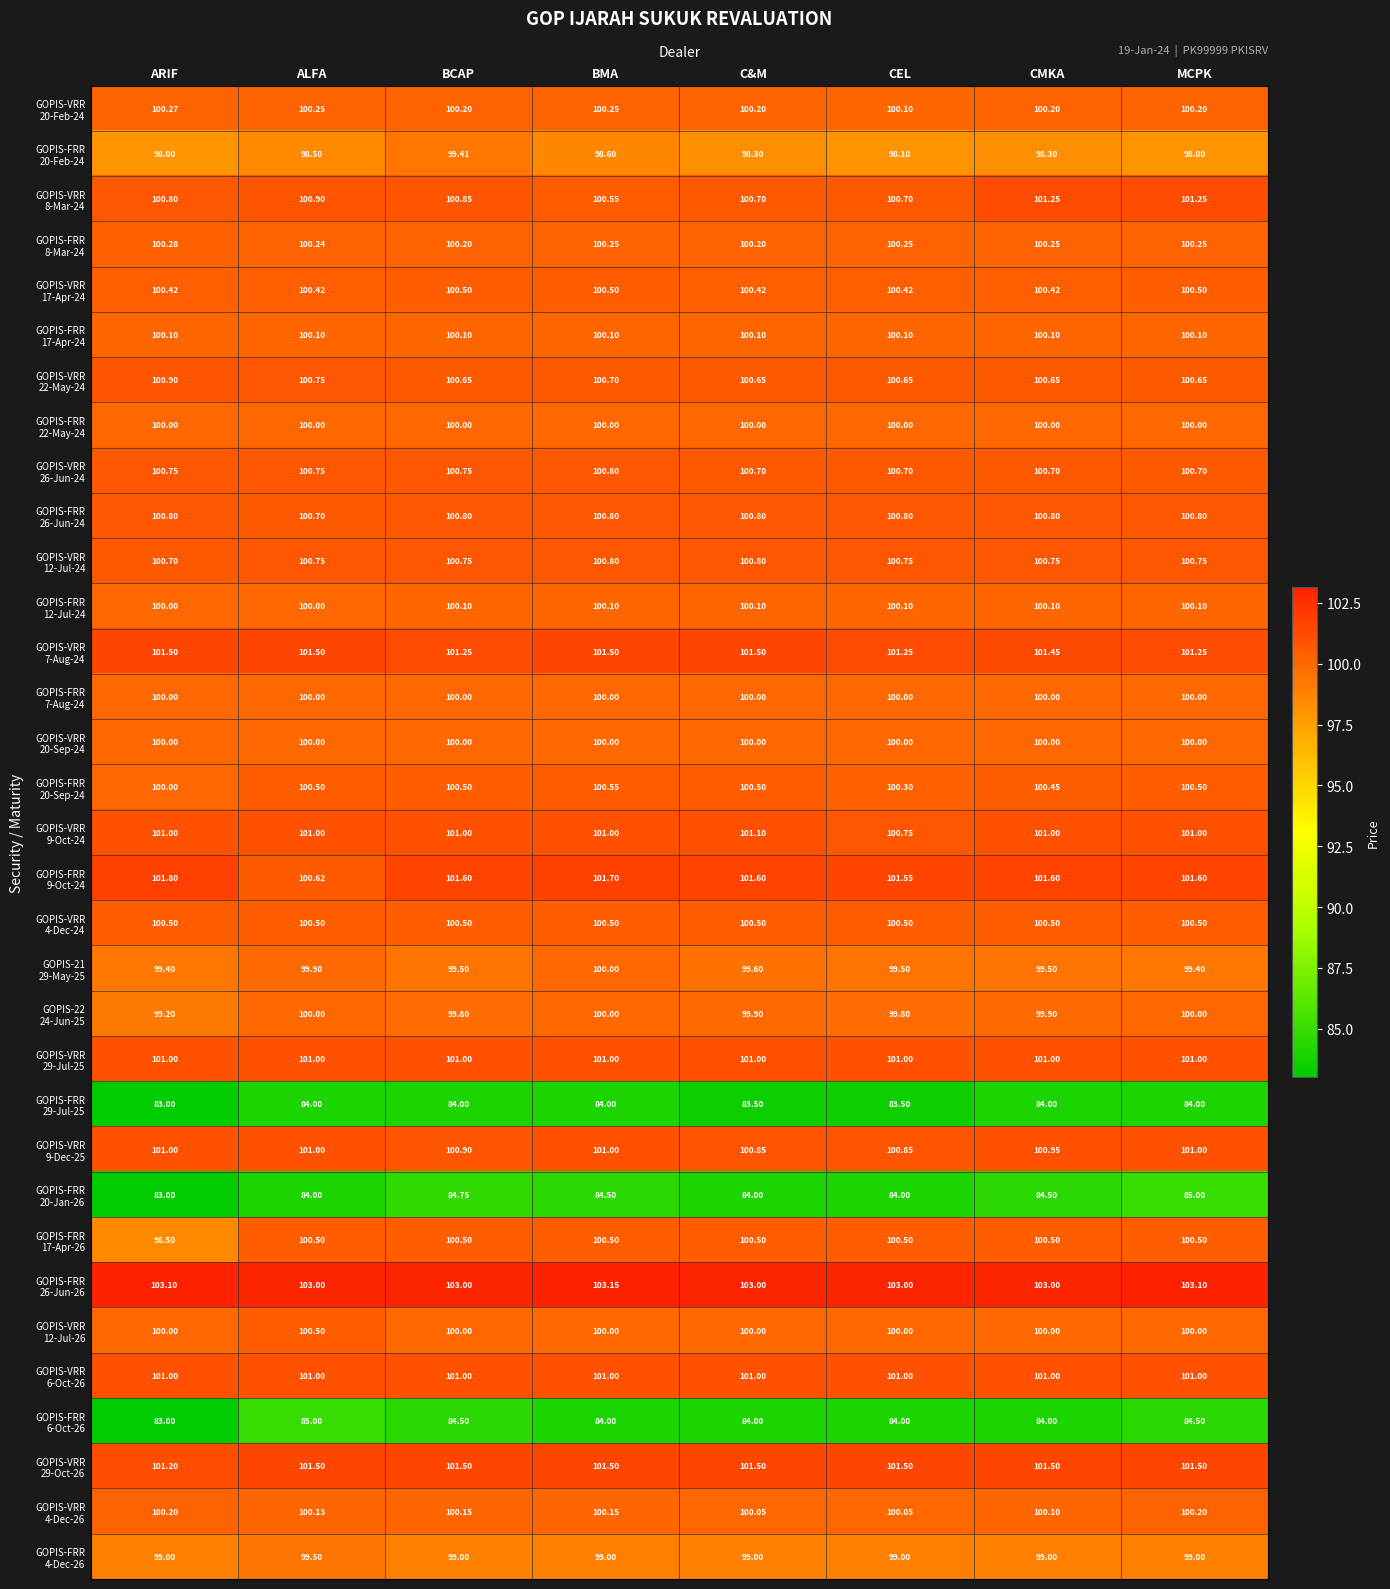

What is the difference between the highest and lowest values at C&M?

19.5